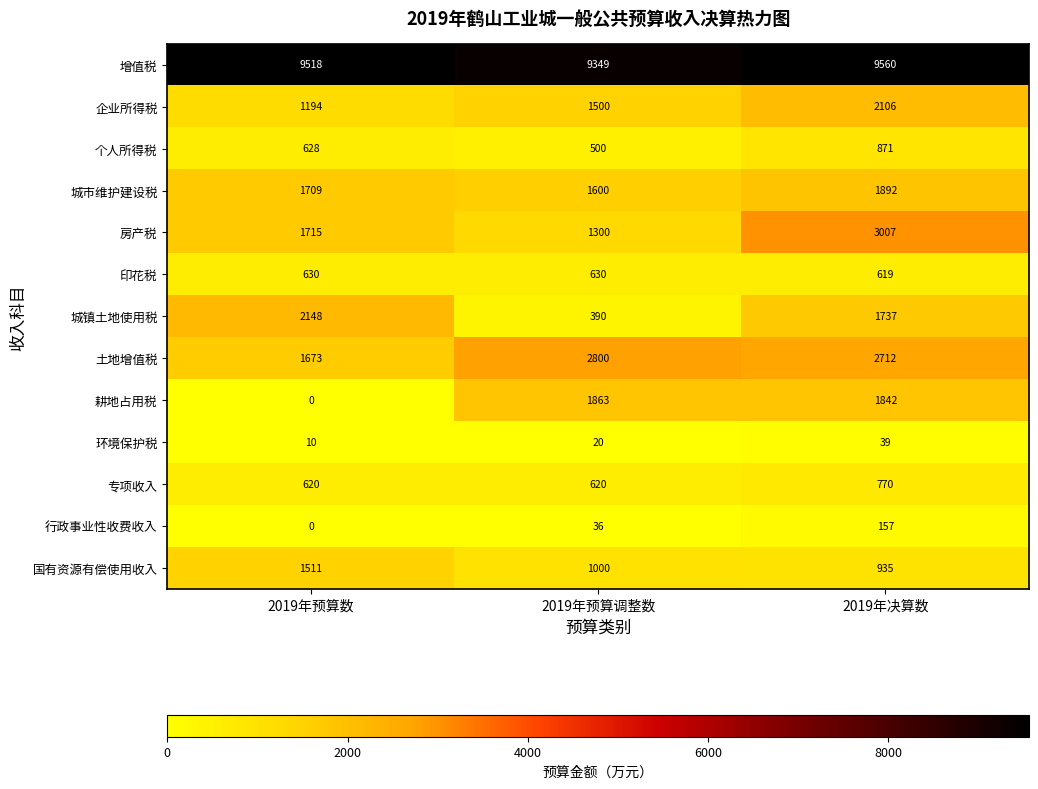

What is the approximate value of 增值税 at 2019年预算调整数?

9349